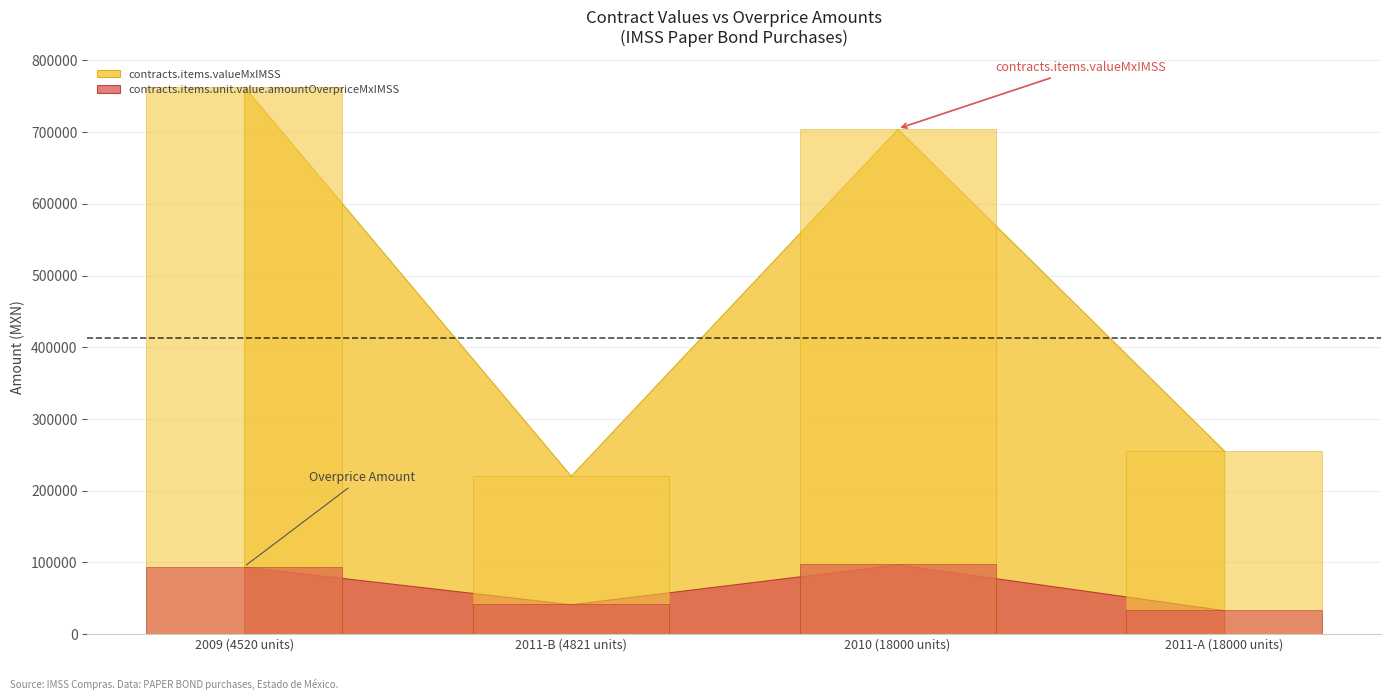

What is the minimum value for contracts.items.unit.value.amountOverpriceMxIMSS?

33357.6